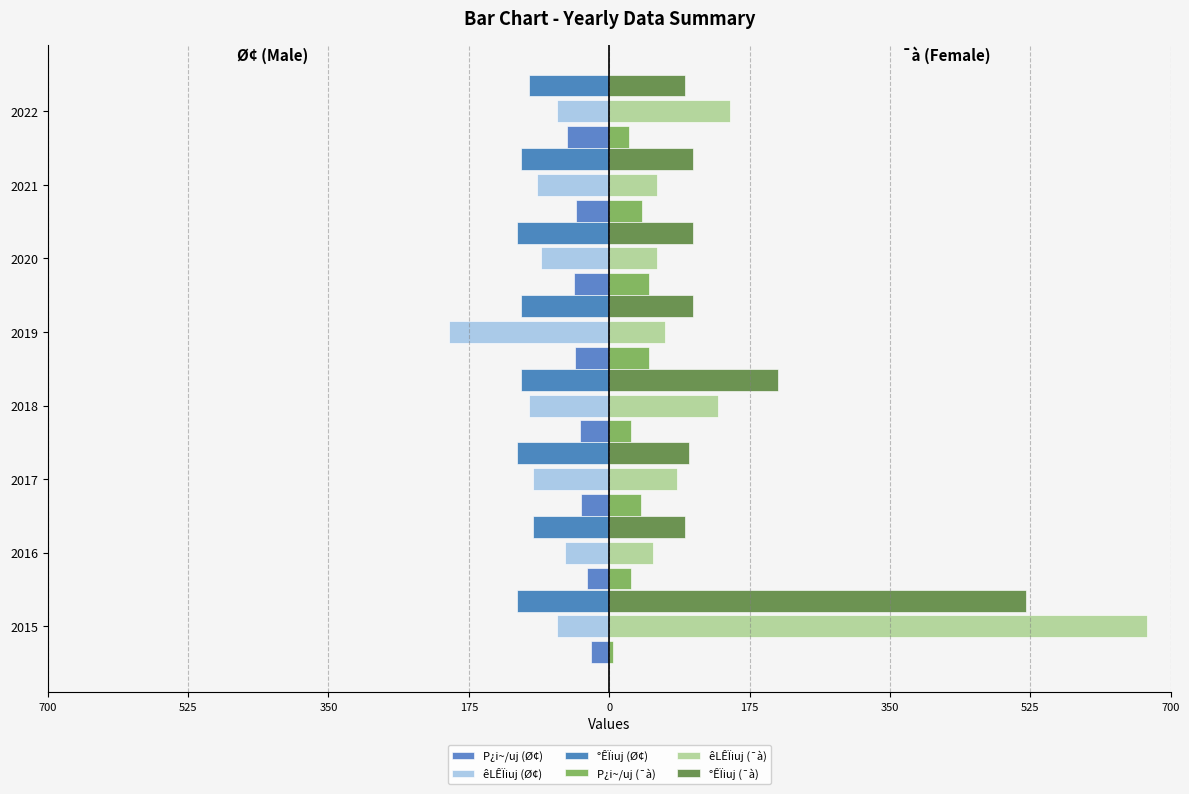

How many groups of bars are there?

8